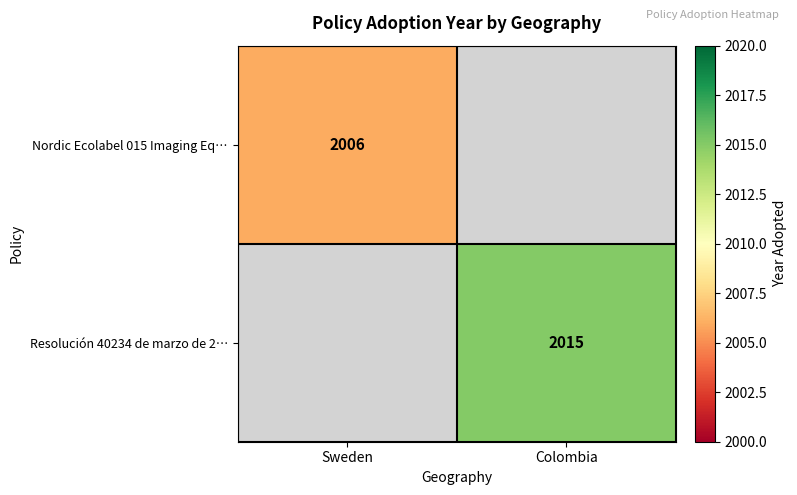

Is it true that Resolución 40234 de marzo de 2… equals 3051.3 at Colombia?

False